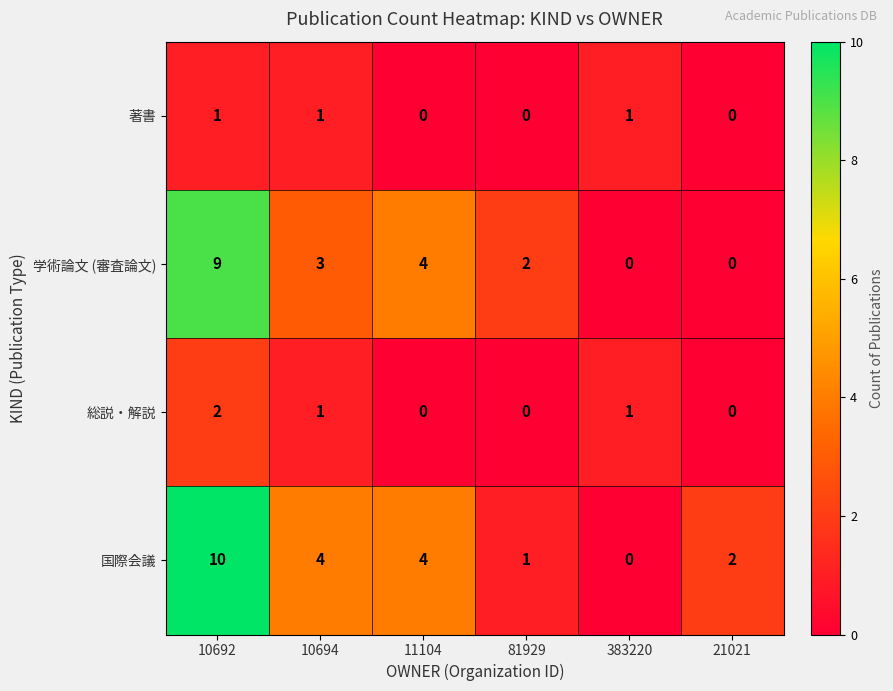

Rank the series by their maximum value, from highest to lowest.

国際会議, 学術論文 (審査論文), 総説・解説, 著書